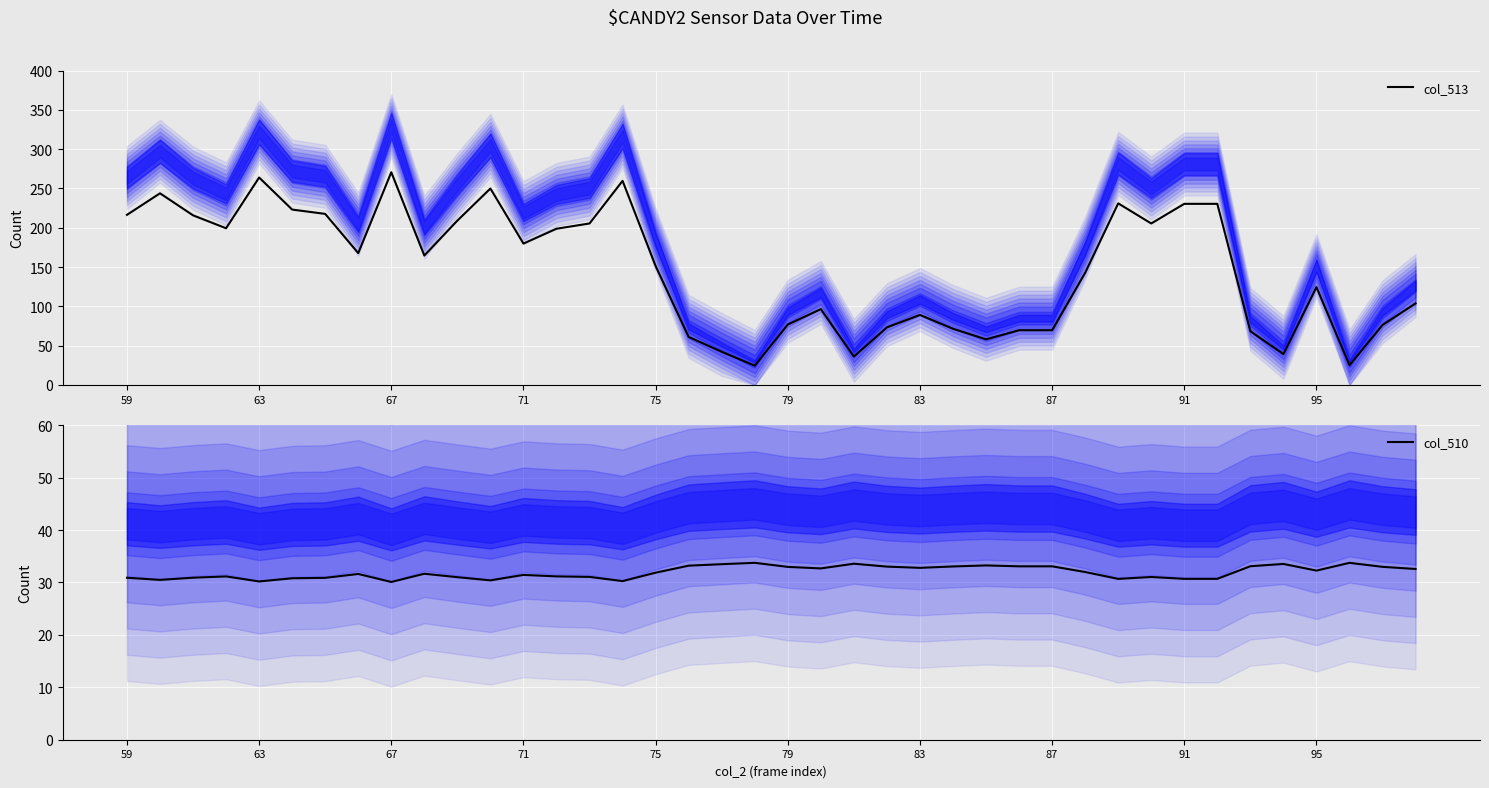

How many values in the col_510 series are below 31?

12